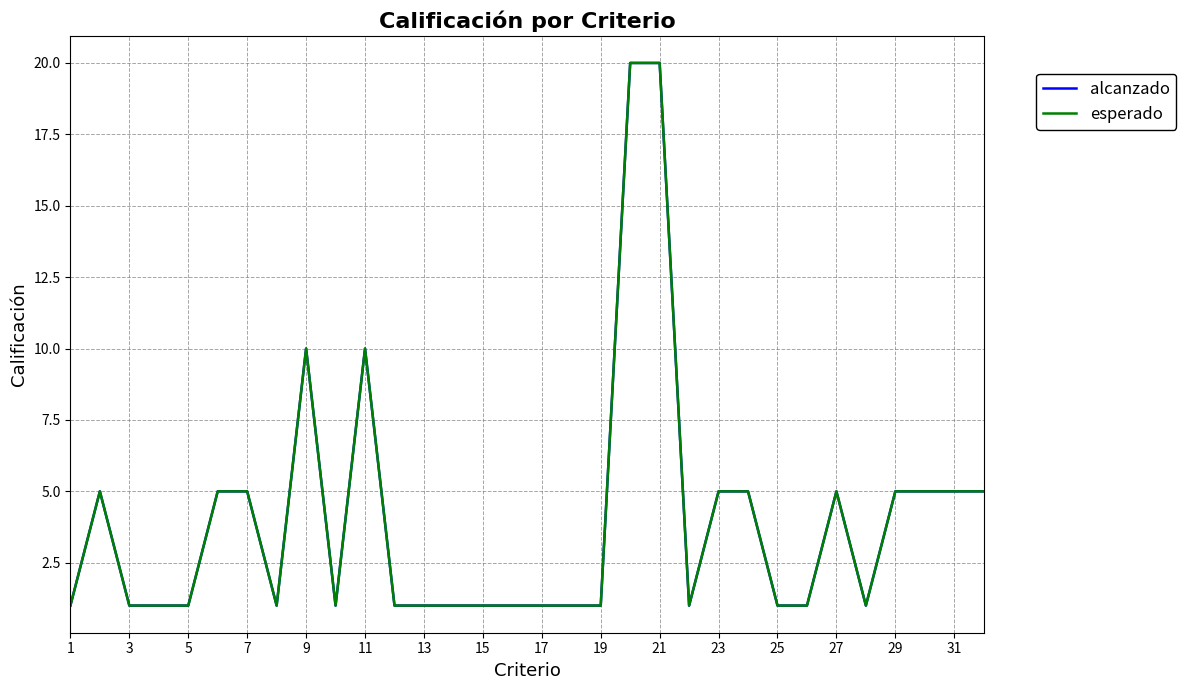

Does the chart have visible grid lines?

Yes